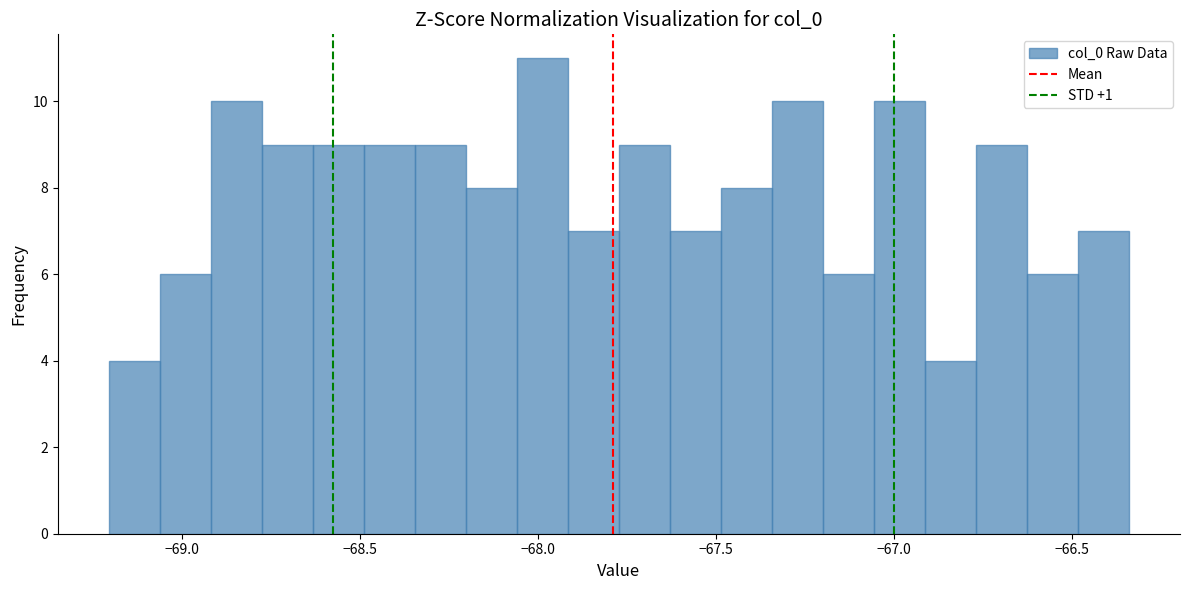

Around what value on the x-axis is the tallest bar? Give the approximate position of its centre, as read against the axis.

-68.00